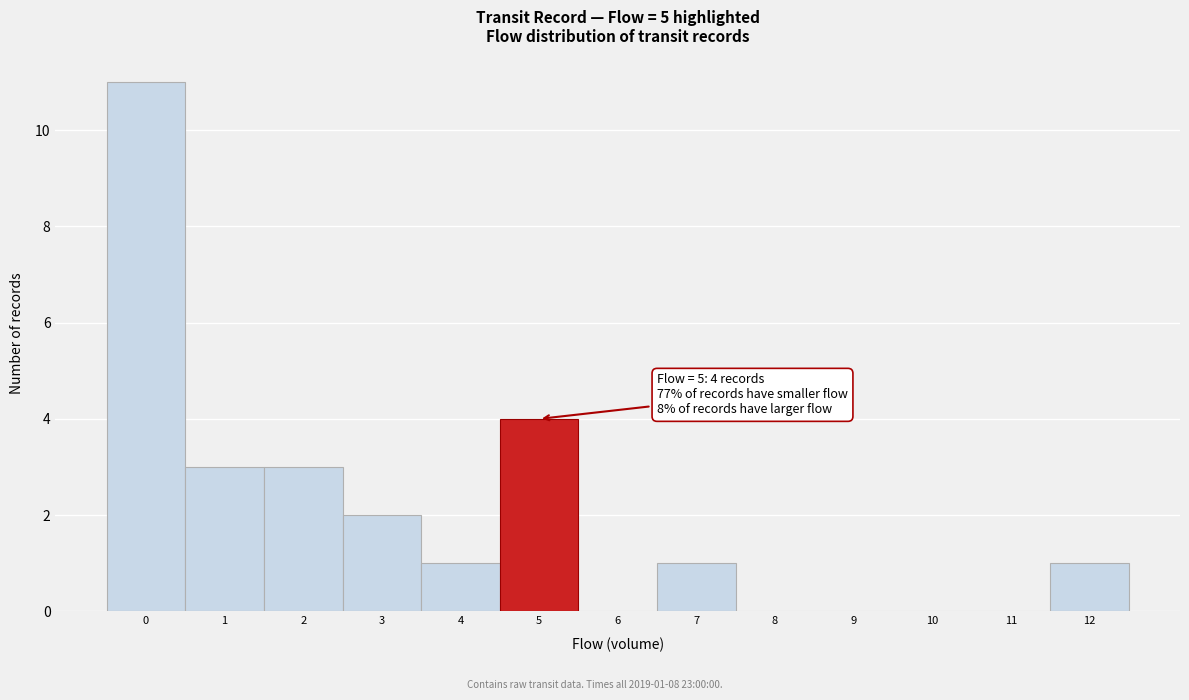

Which range on the x-axis has the tallest bar?

-0.5 to 0.5